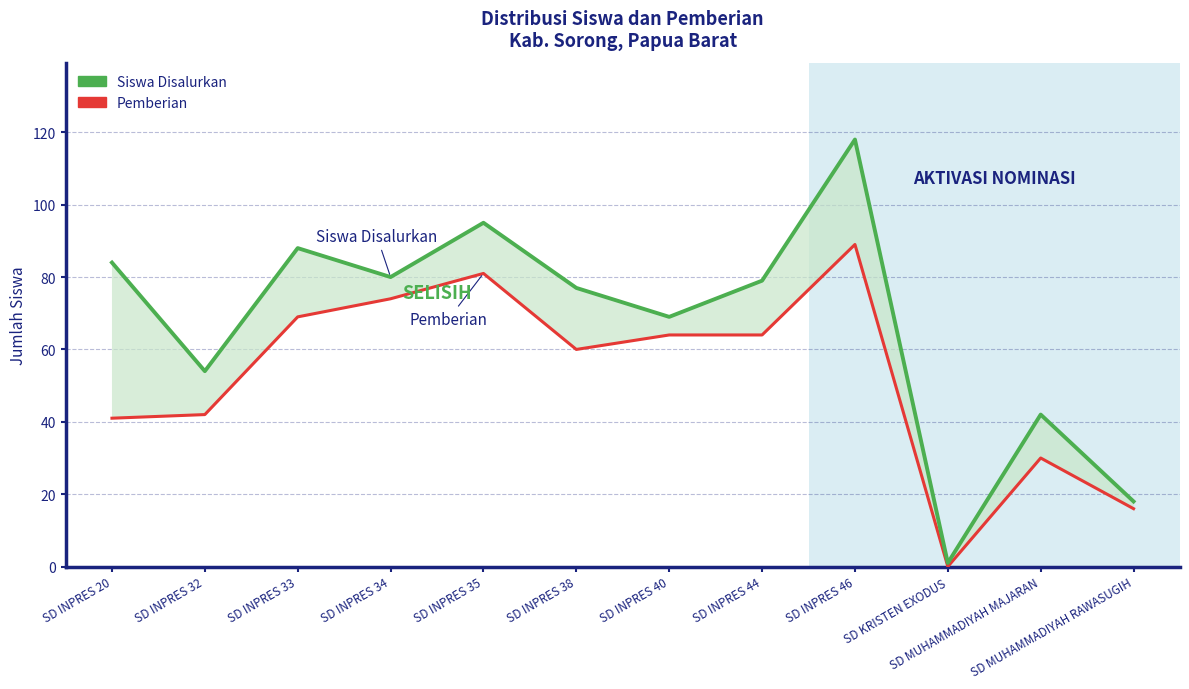

What is the value of the Siswa Disalurkan point at the 9th from the left?

118